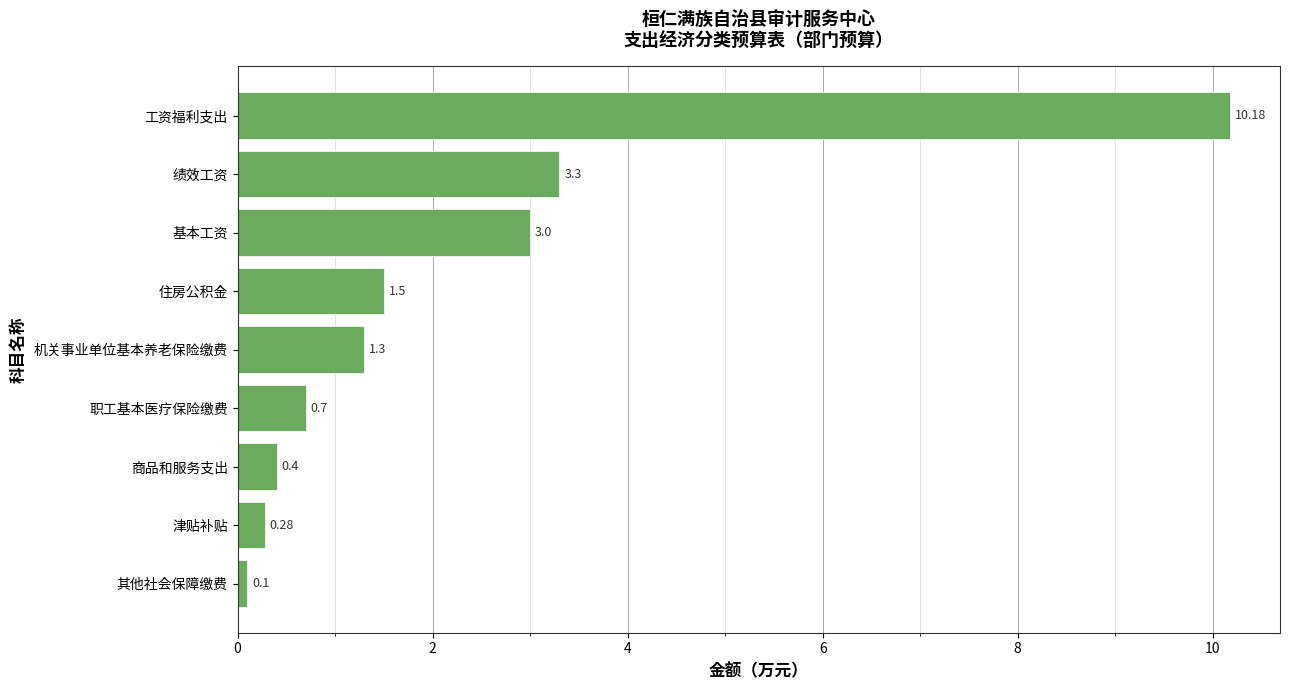

What is the difference between the maximum and minimum values?

10.1